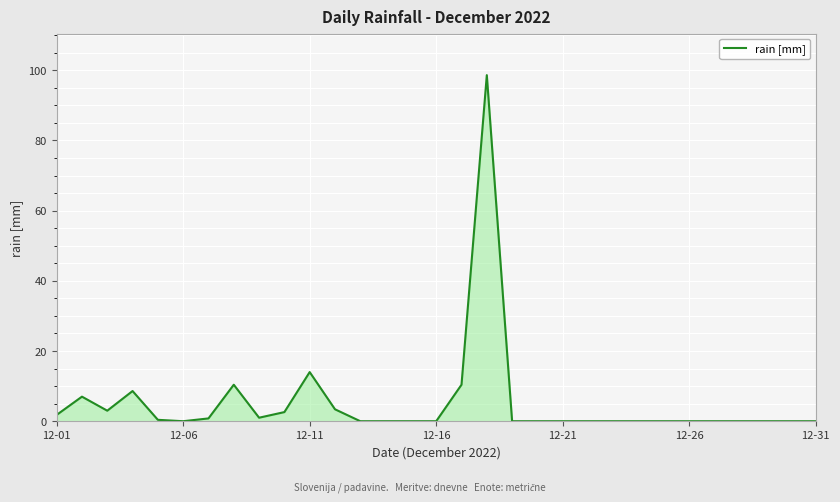

What is the difference between the maximum and minimum values?

98.6